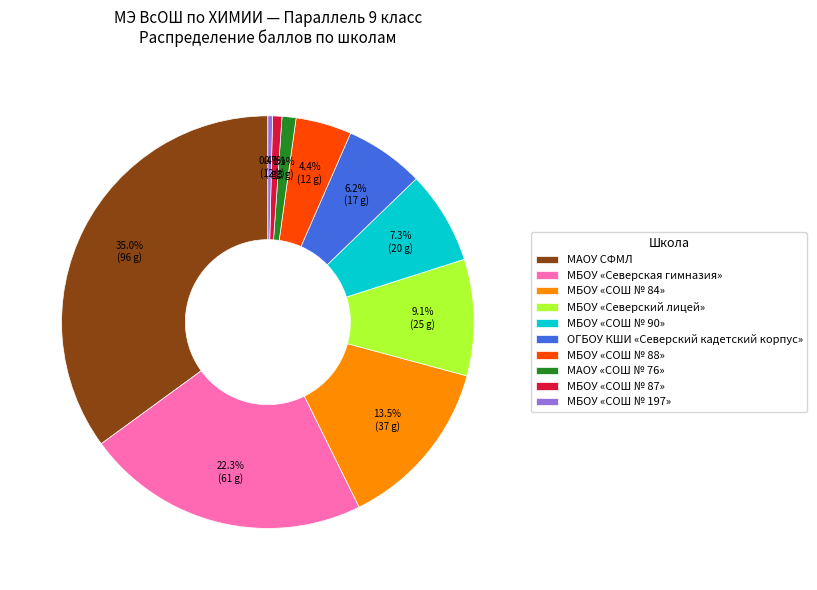

To the nearest percent, what percentage of the pie is МАОУ СФМЛ?

35%